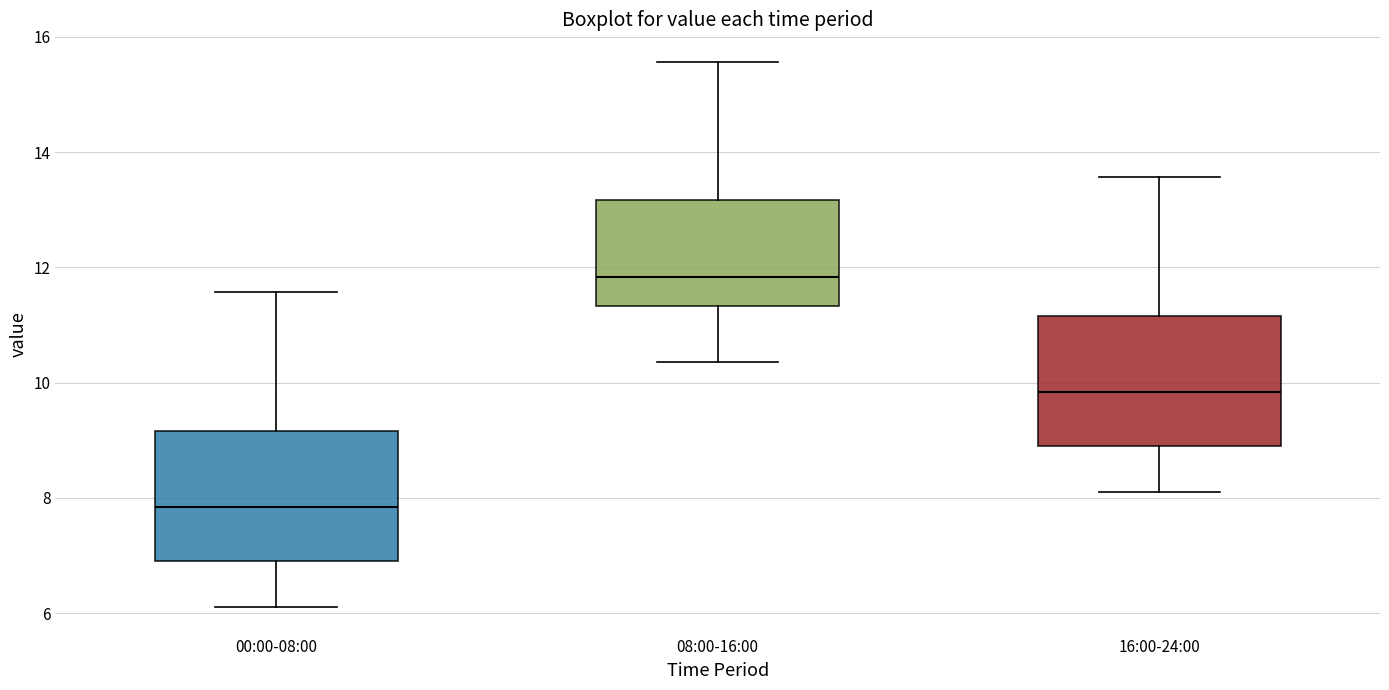

Reading left to right, read every box against the y-axis: the position of its median line, the range the box covers, and the ends of its whiskers. The values are not printed on the chart, so give them approximately, as read against the axis.

00:00-08:00: median 7.8, box 6.8 to 9.2, whiskers 6.2 to 11.6
08:00-16:00: median 11.8, box 11.4 to 13.2, whiskers 10.4 to 15.6
16:00-24:00: median 9.8, box 8.8 to 11.2, whiskers 8.2 to 13.6